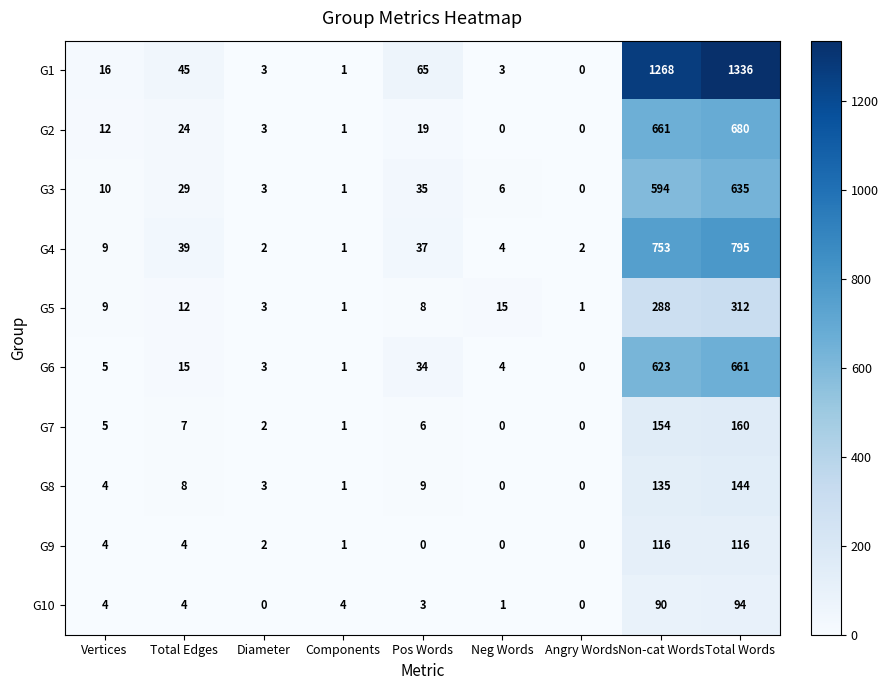

How many data points does each series have?

9